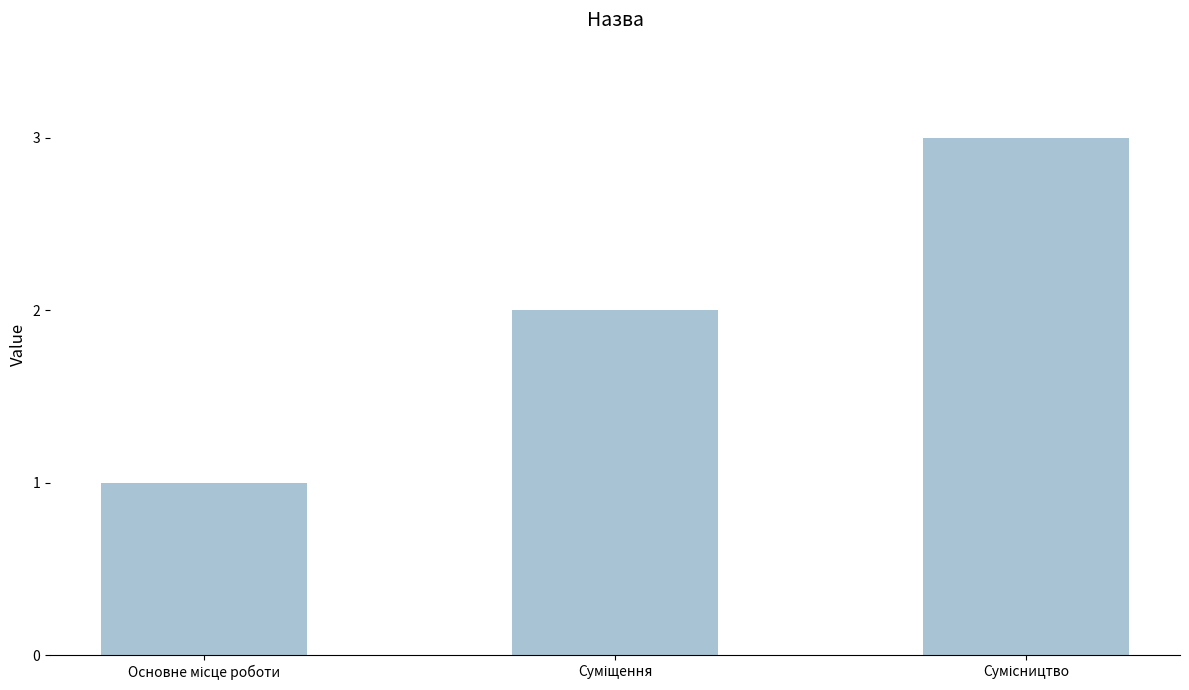

What is the maximum value shown in the chart?

3